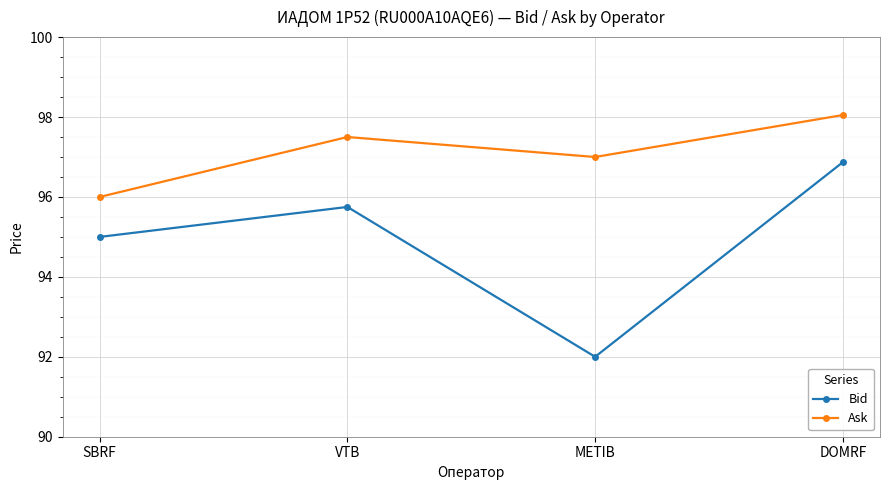

List the series in order of their peak value, lowest first.

Bid, Ask